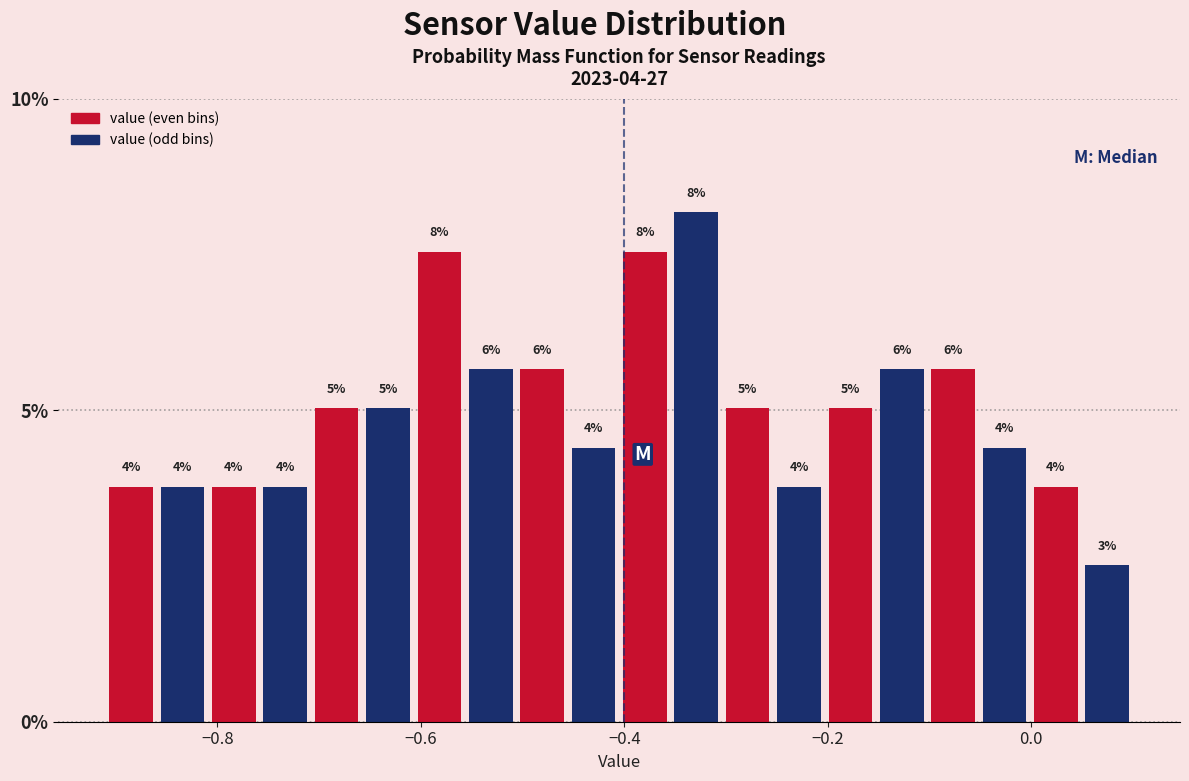

Around what value on the x-axis is the tallest bar? Give the approximate position of its centre, as read against the axis.

-0.32